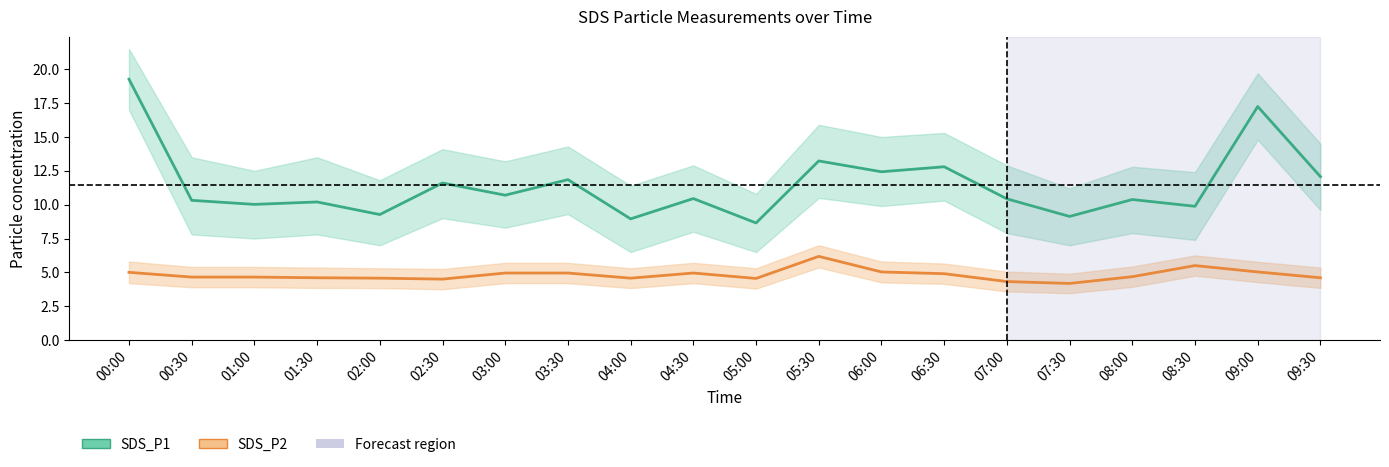

Rank the series at 03:00 from highest to lowest value.

SDS_P1, SDS_P2